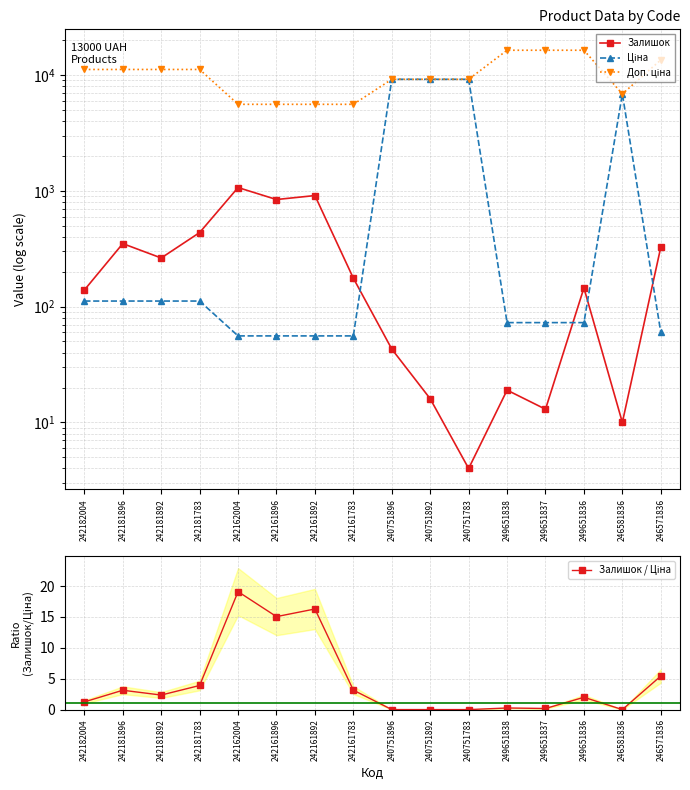

How many lines are shown in the chart?

4